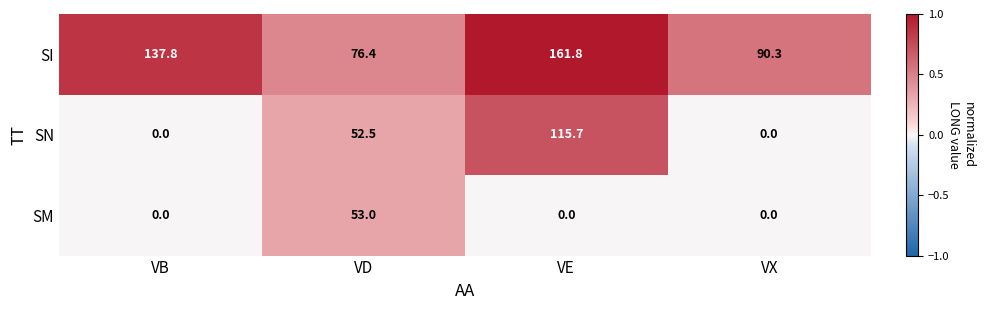

Where does the SI series first go above 137?

VB